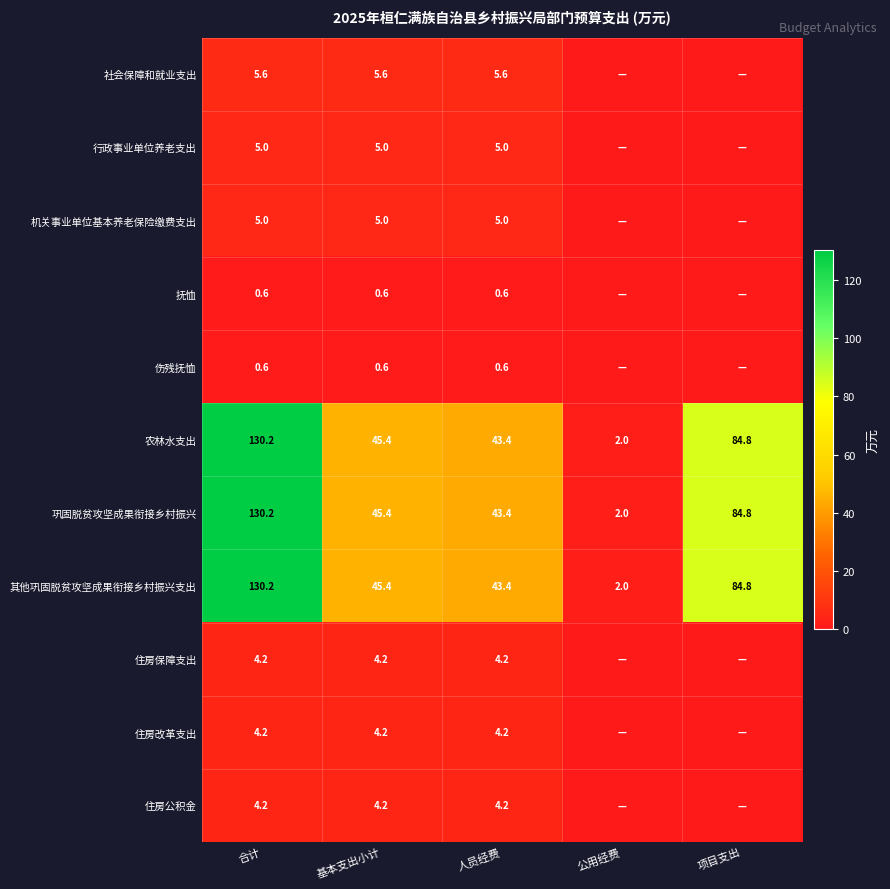

Is it true that 农林水支出 equals 84.8 at 项目支出?

True